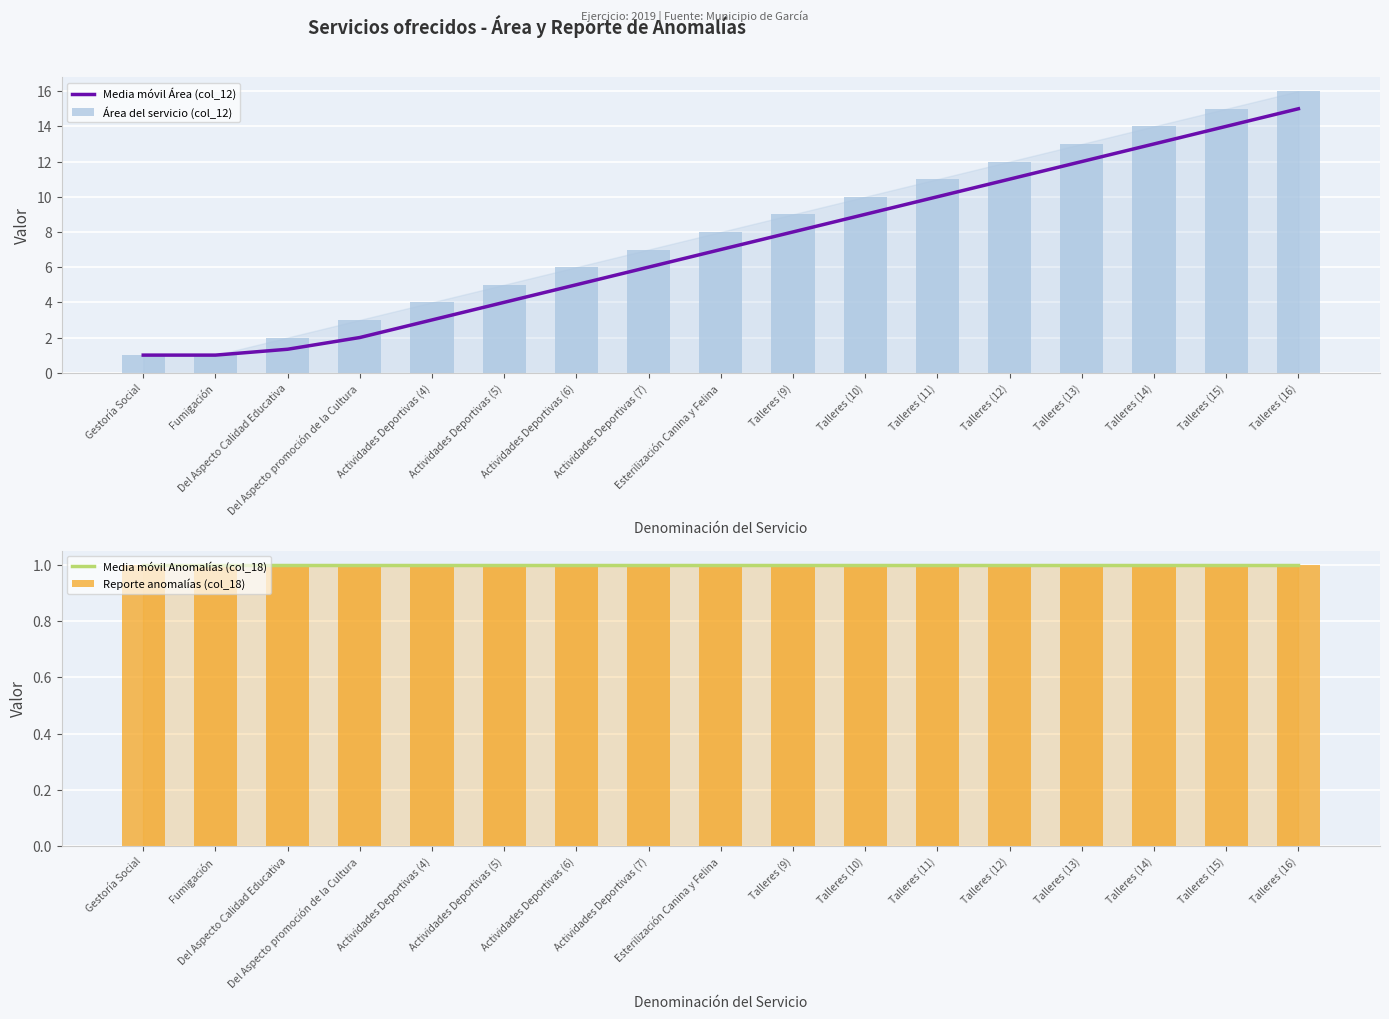

Which series has the widest spread of values?

Área del servicio (col_12)